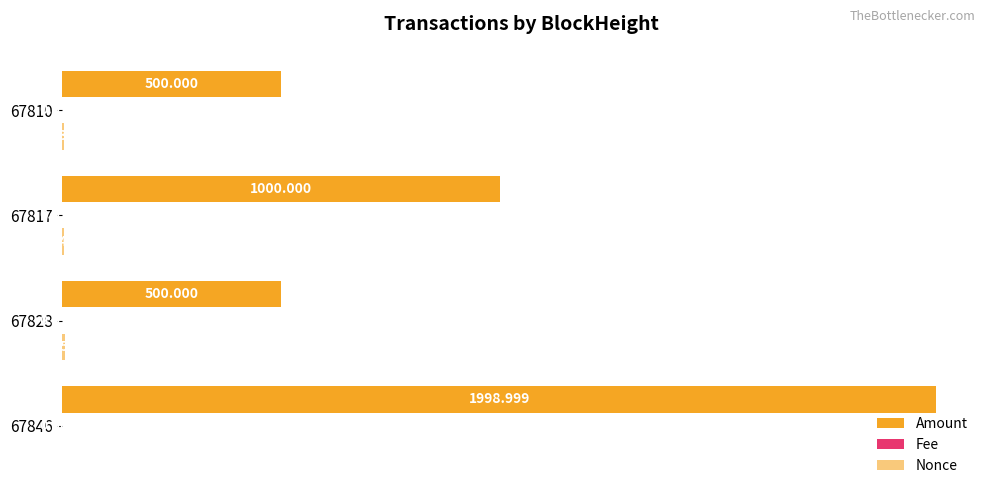

What is the average value of the Amount series?

999.7